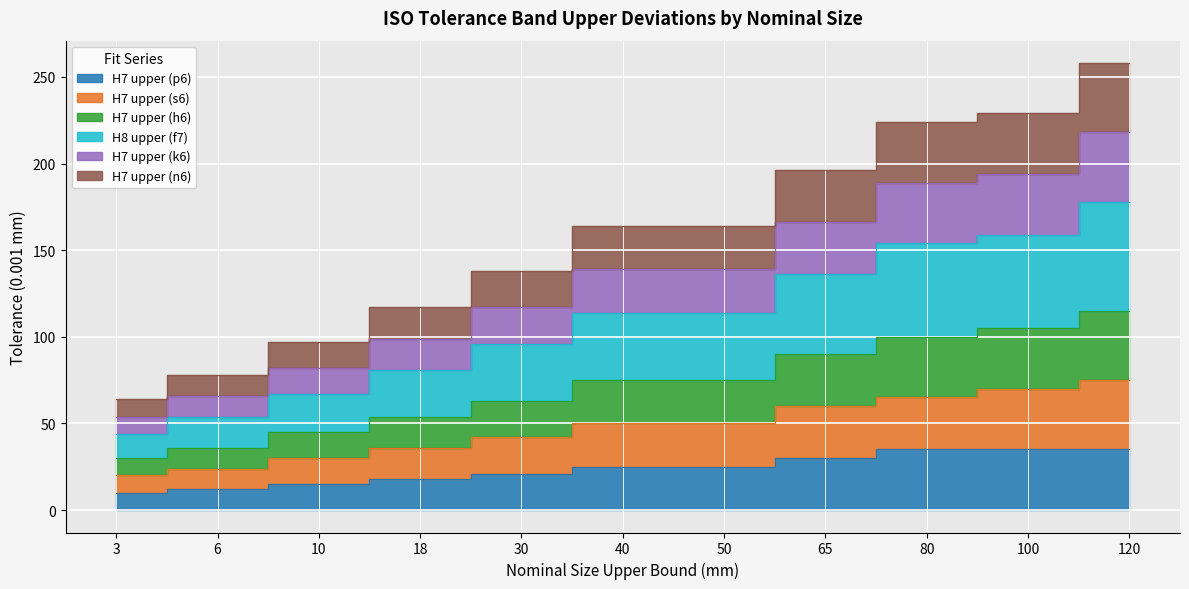

What are all the series names shown in the legend?

H7 upper (p6), H7 upper (s6), H7 upper (h6), H8 upper (f7), H7 upper (k6), H7 upper (n6)